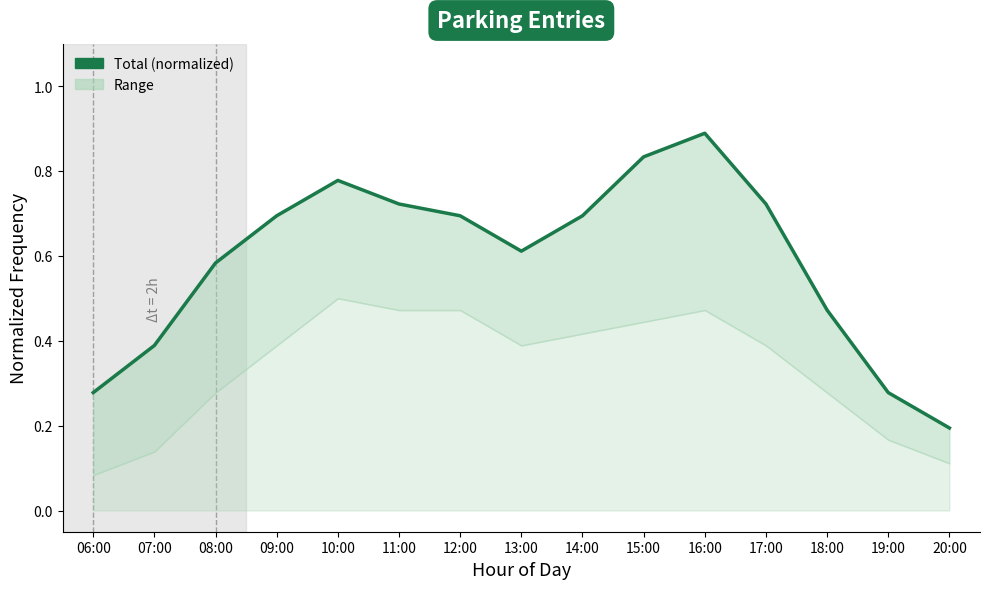

How many points are higher than both their immediate neighbors (excluding endpoints)?

2